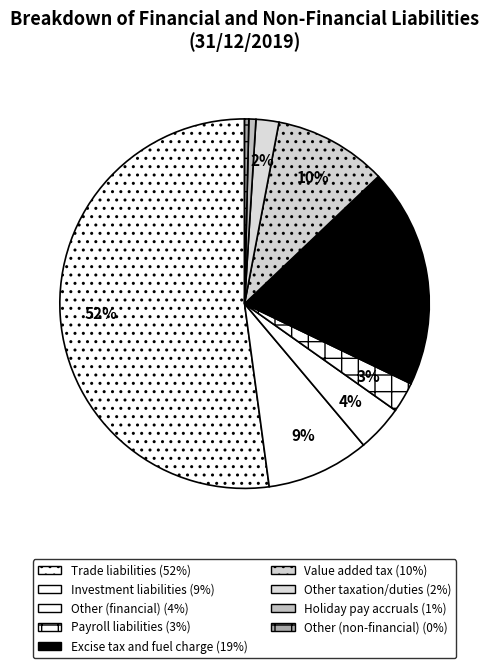

Which category accounts for the majority?

Trade liabilities